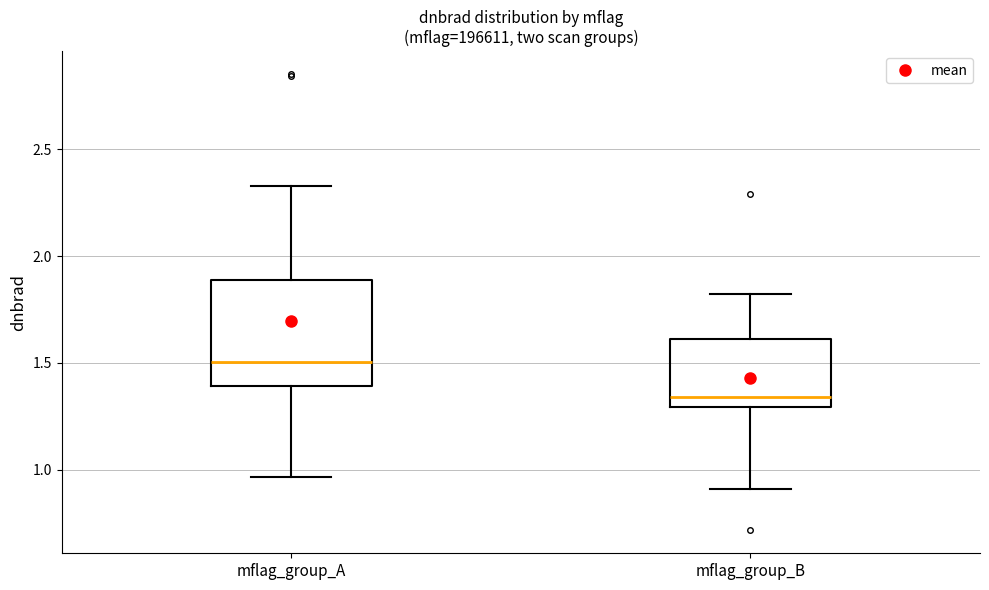

Reading left to right, transcribe this box plot: for each box, give where its median line is, the range the box spans, and where its two whiskers end, as read against the y-axis. The values are not printed on the chart, so give them approximately, as read against the axis.

mflag_group_A: median 1.50, box 1.40 to 1.90, whiskers 0.95 to 2.35
mflag_group_B: median 1.35, box 1.30 to 1.60, whiskers 0.90 to 1.80